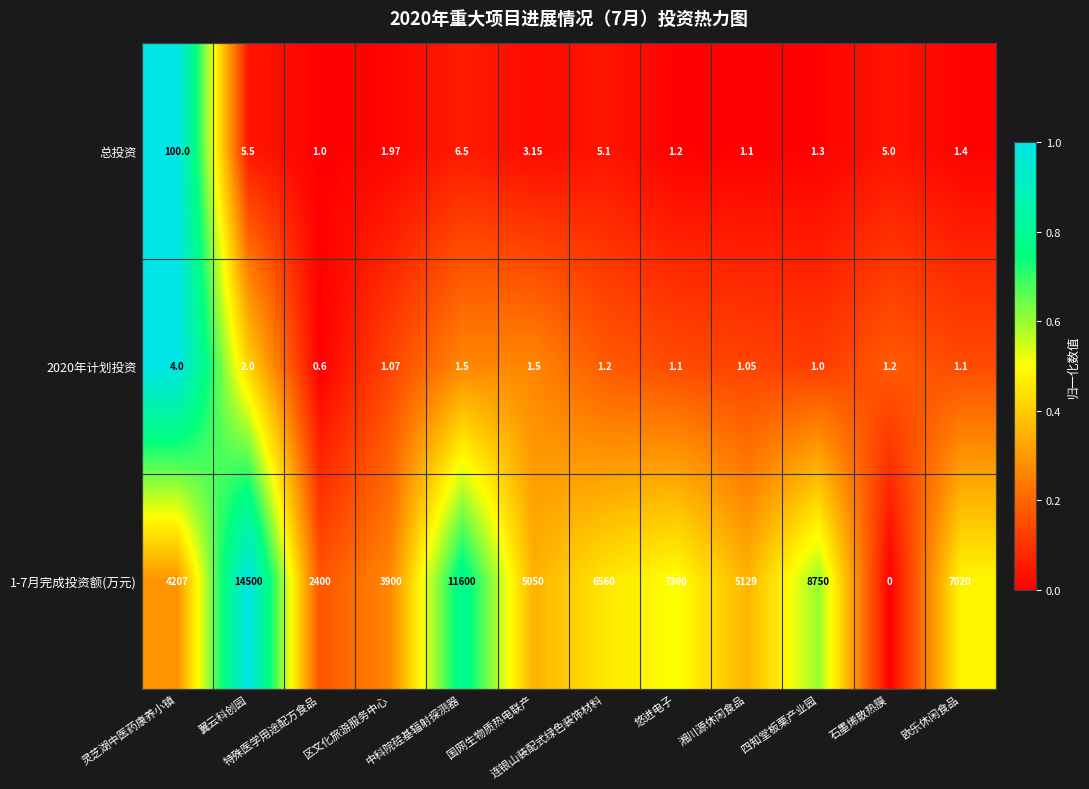

Which label corresponds to the largest value in the chart?

翼云科创园